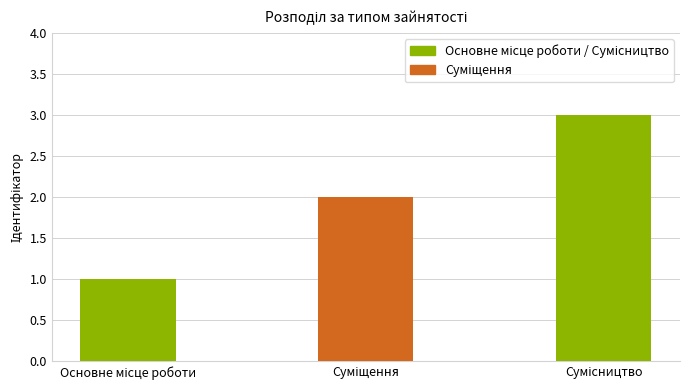

What is the average value?

2